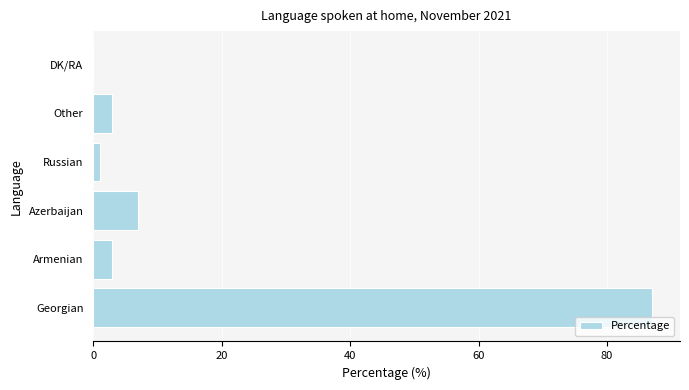

The value at DK/RA is 0. True or false?

True